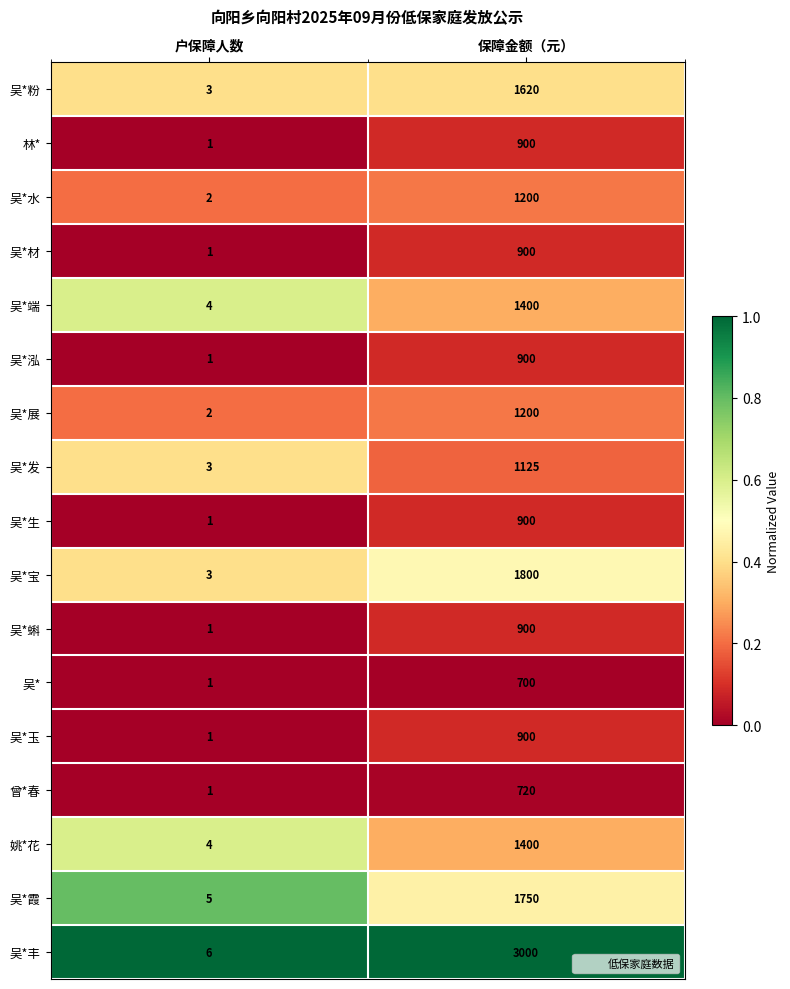

Which series has the largest range (max minus min)?

吴*丰